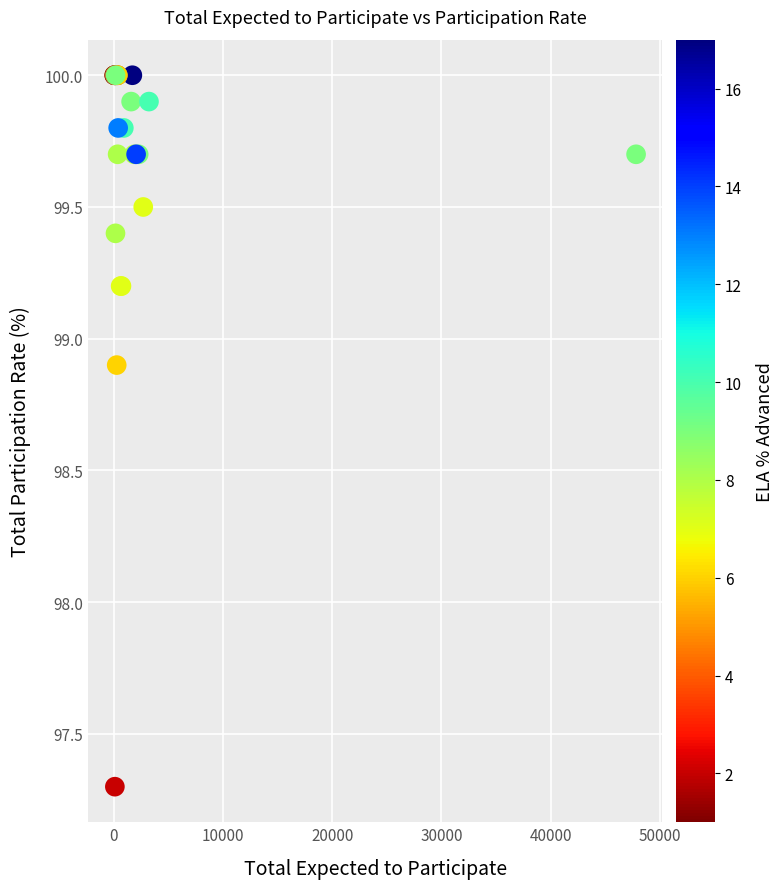

What Y value in the scatter plot is closest to 98?

97.3